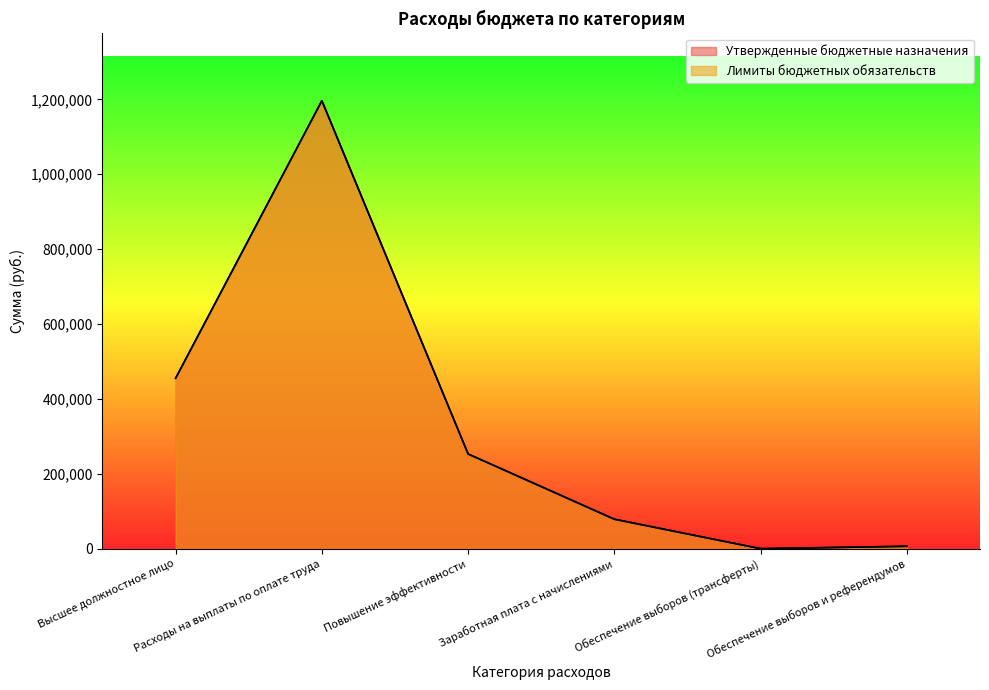

At which category does the chart reach its peak across all series?

Расходы на выплаты по оплате труда